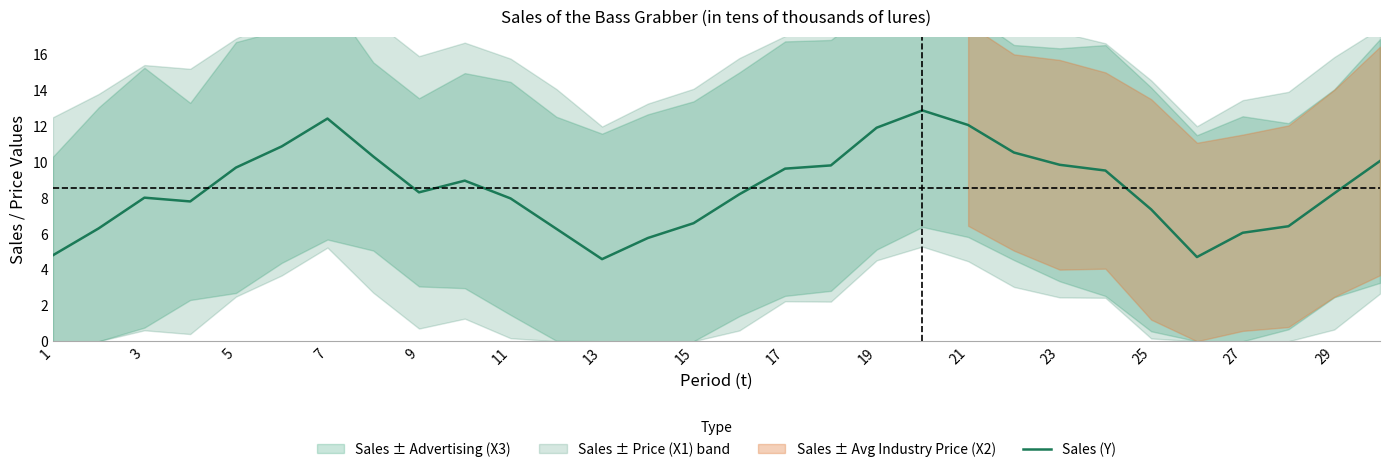

The Sales (Y) series shows 9.6 at 17. True or false?

True